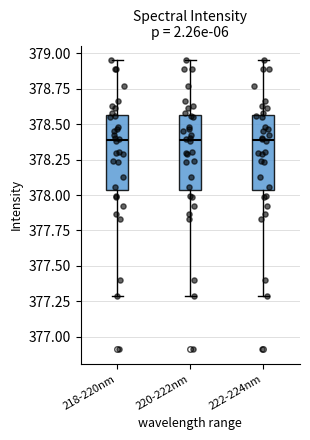

Reading left to right, transcribe this box plot: for each box, give where its median line is, the range the box spans, and where its two whiskers end, as read against the y-axis. The values are not printed on the chart, so give them approximately, as read against the axis.

218-220nm: median 378.40, box 378.05 to 378.55, whiskers 377.30 to 378.95
220-222nm: median 378.40, box 378.05 to 378.55, whiskers 377.30 to 378.95
222-224nm: median 378.40, box 378.05 to 378.55, whiskers 377.30 to 378.95